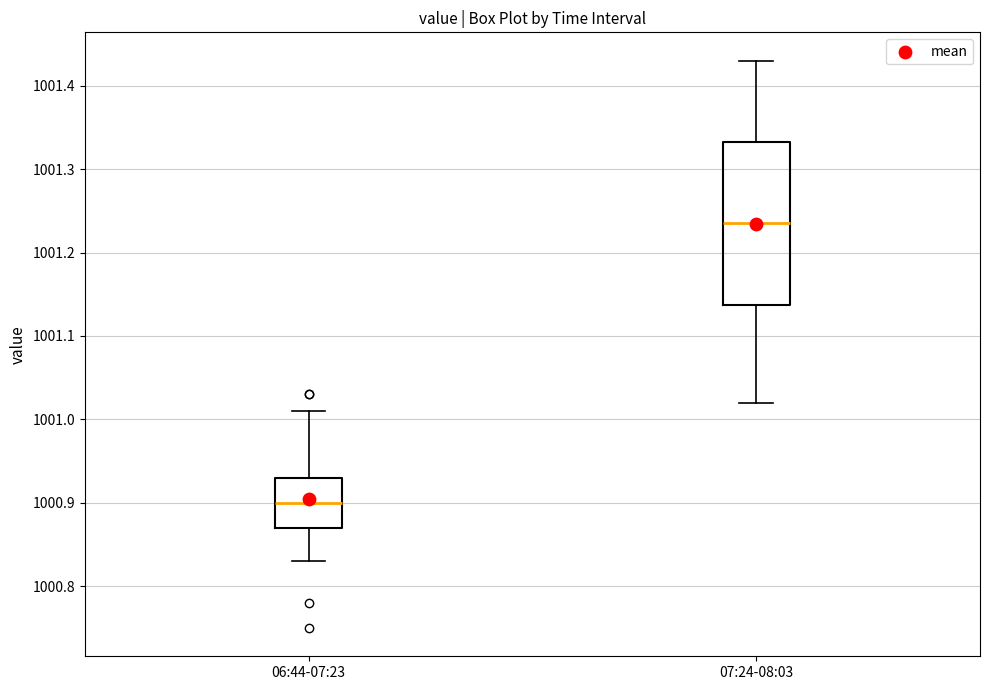

Comparing the boxes themselves (not the whiskers), which one is the tallest?

07:24-08:03